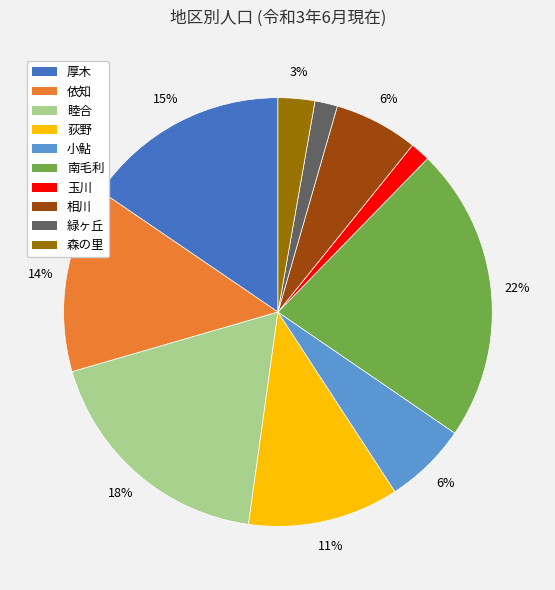

To the nearest percent, what portion does 睦合 represent?

18%